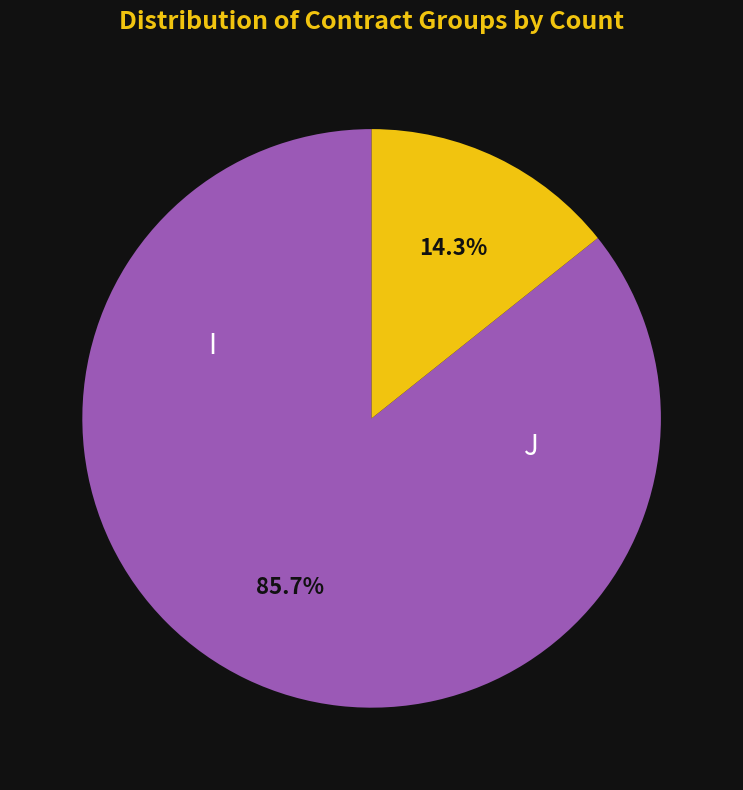

What percentage do J and I together represent?

100.0%